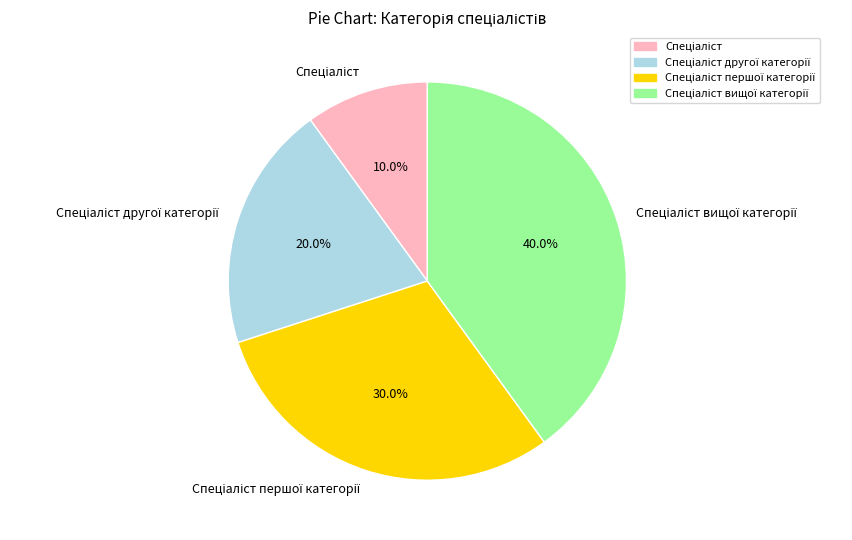

Is there any slice that represents more than half of the pie?

No